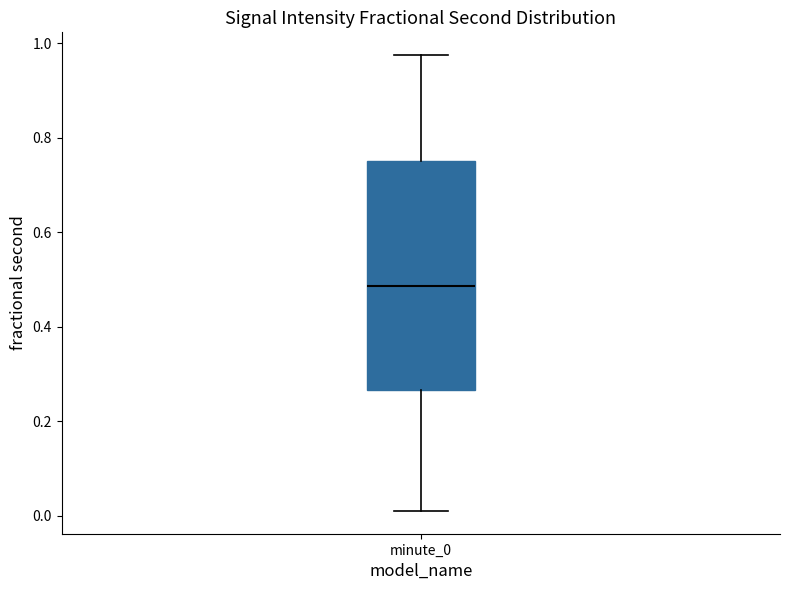

Transcribe this box plot: give where the median line is, the range the box spans, and where the two whiskers end, as read against the y-axis. The values are not printed on the chart, so give them approximately, as read against the axis.

median 0.48, box 0.26 to 0.76, whiskers 0.00 to 0.98